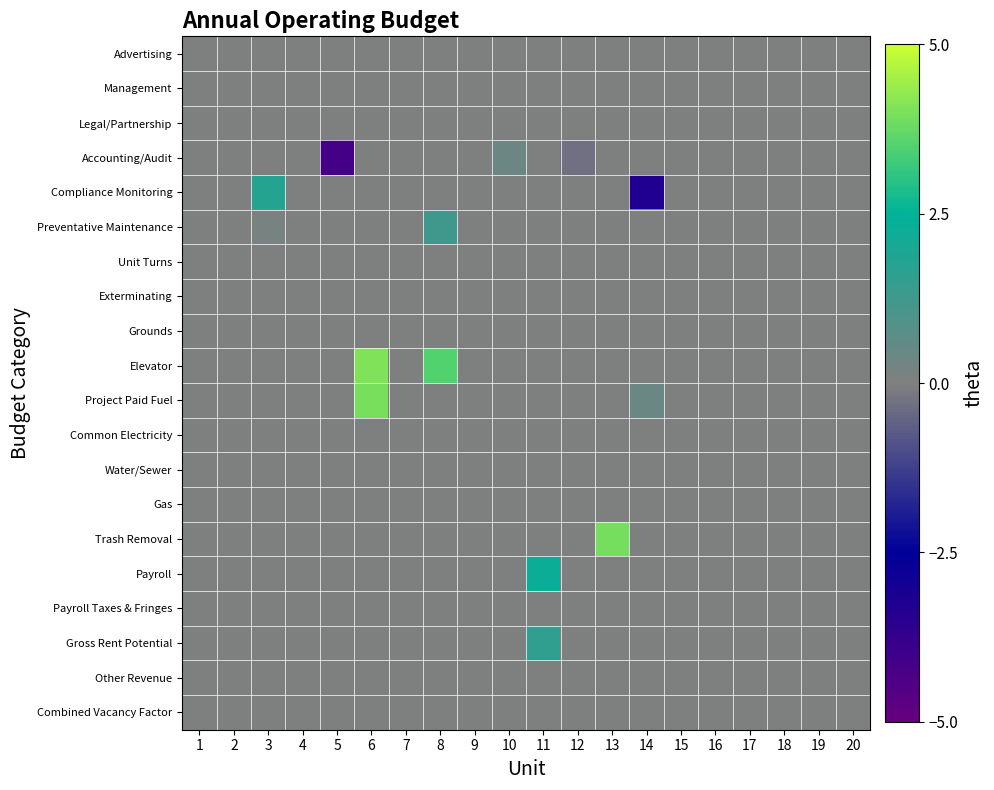

Which series has the largest range (max minus min)?

Compliance Monitoring